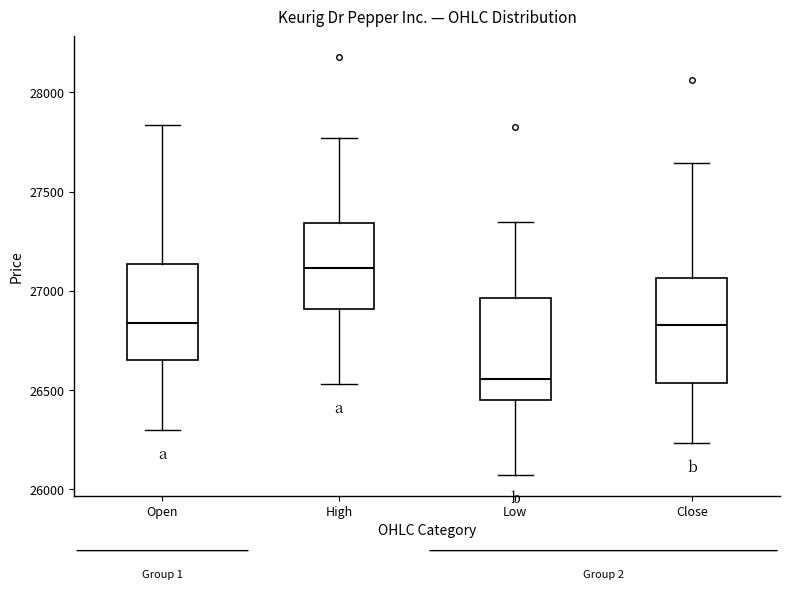

Where is the lower edge of the box for Open on the y-axis? The values are not printed on the chart, so give them approximately, as read against the axis.

26650